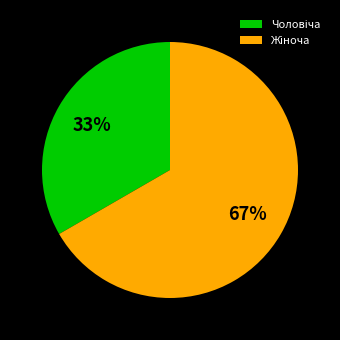

To the nearest percent, what is the average slice percentage?

50%